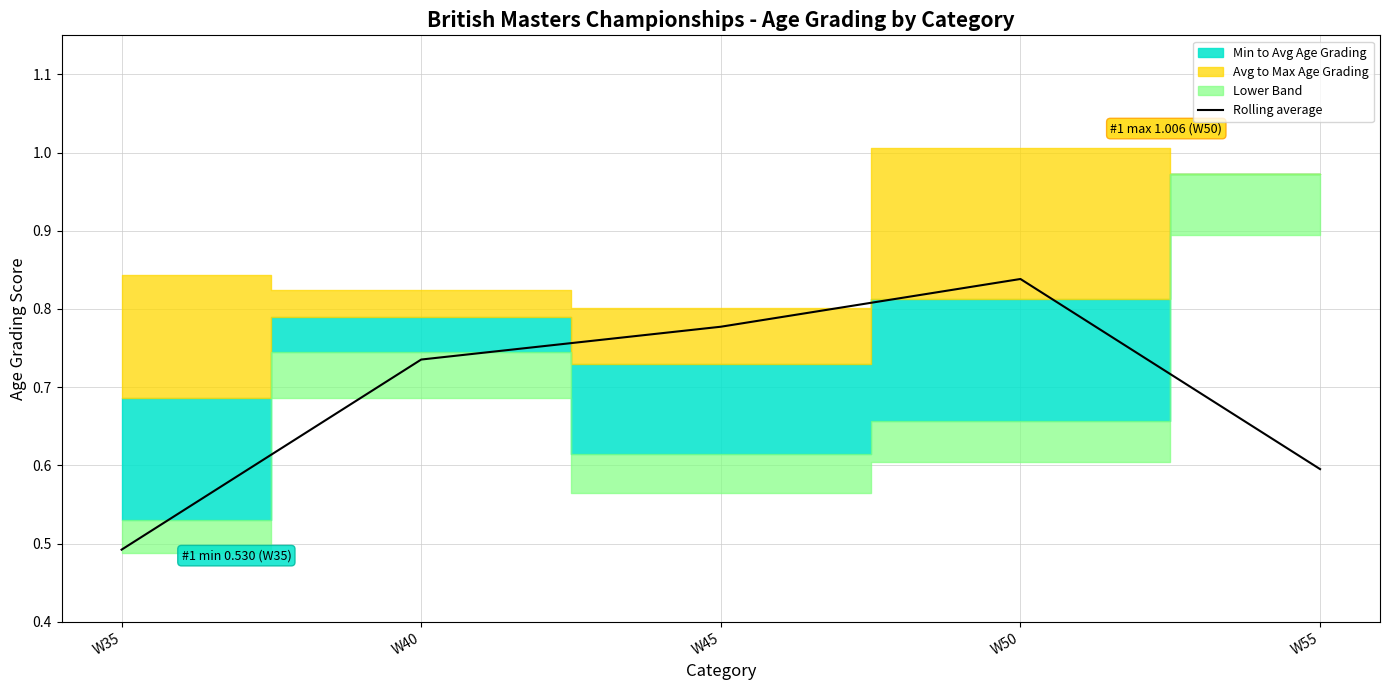

Does the chart have visible grid lines?

Yes